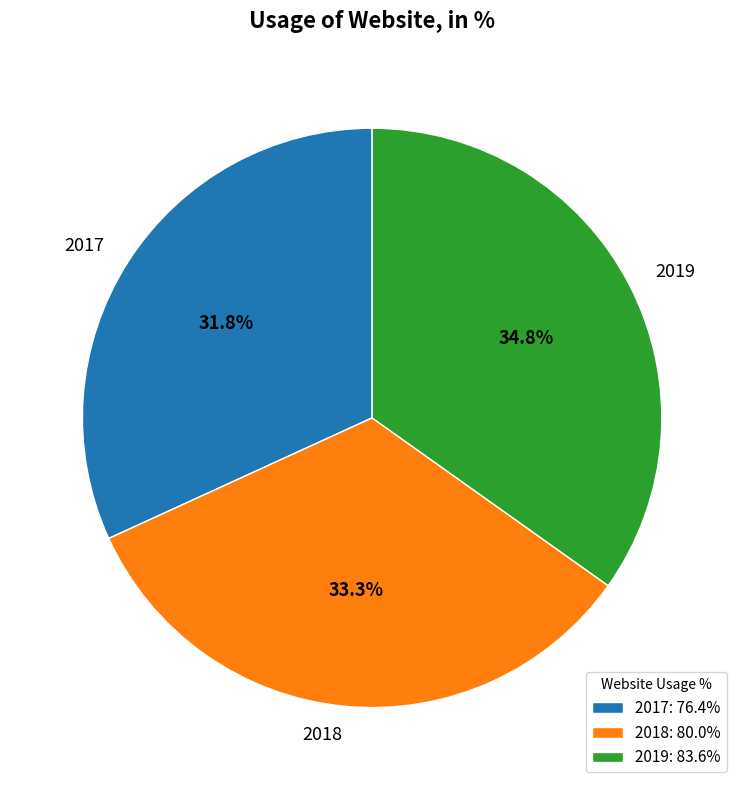

Does 2019 account for over 50% of the chart?

No